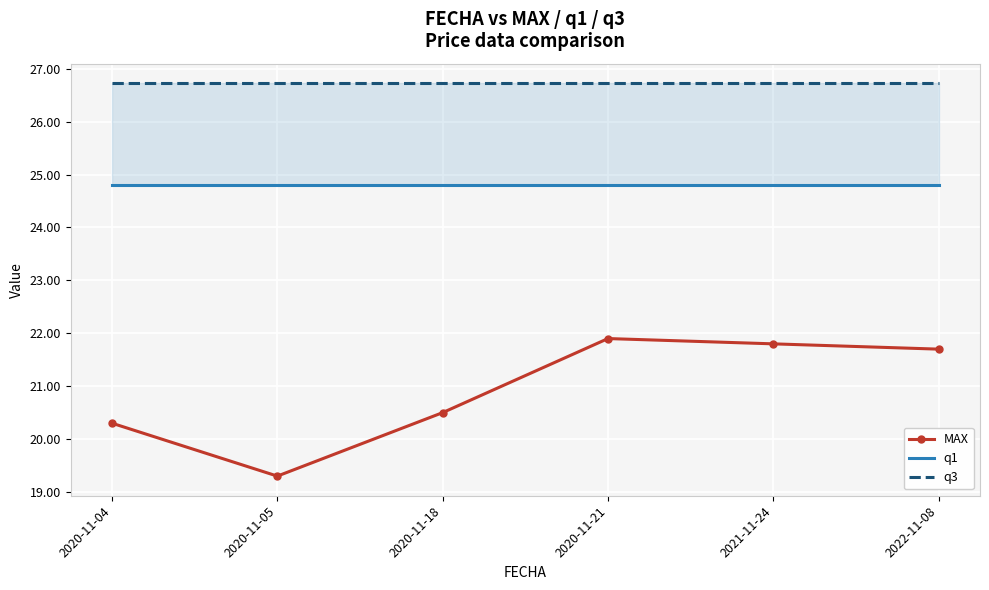

True or false: q1 and q3 intersect in this chart.

False